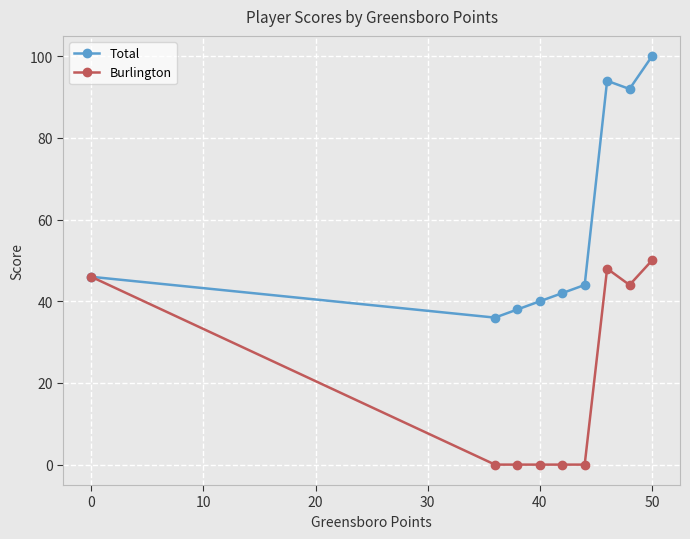

How many values in the Total series are below 44?

4